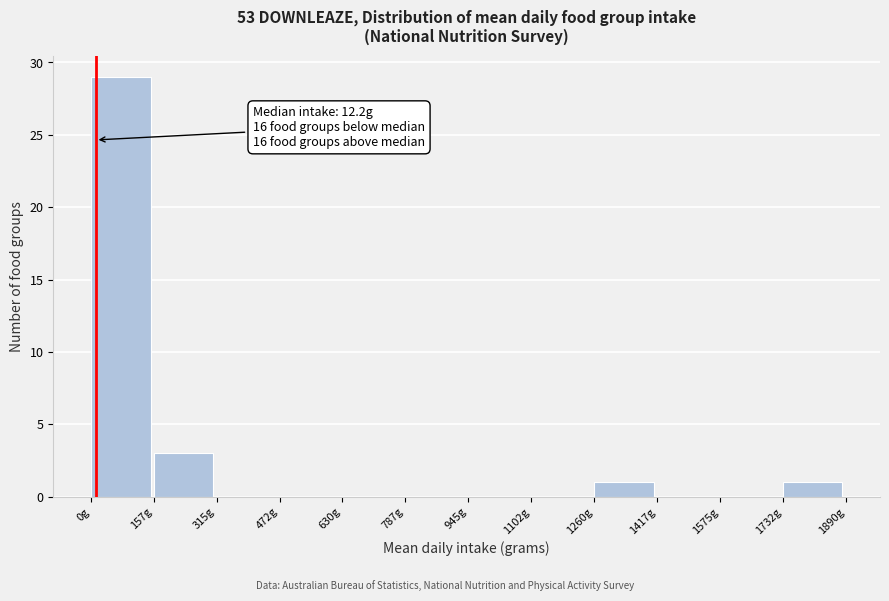

Which range on the x-axis has the tallest bar?

0 to 160